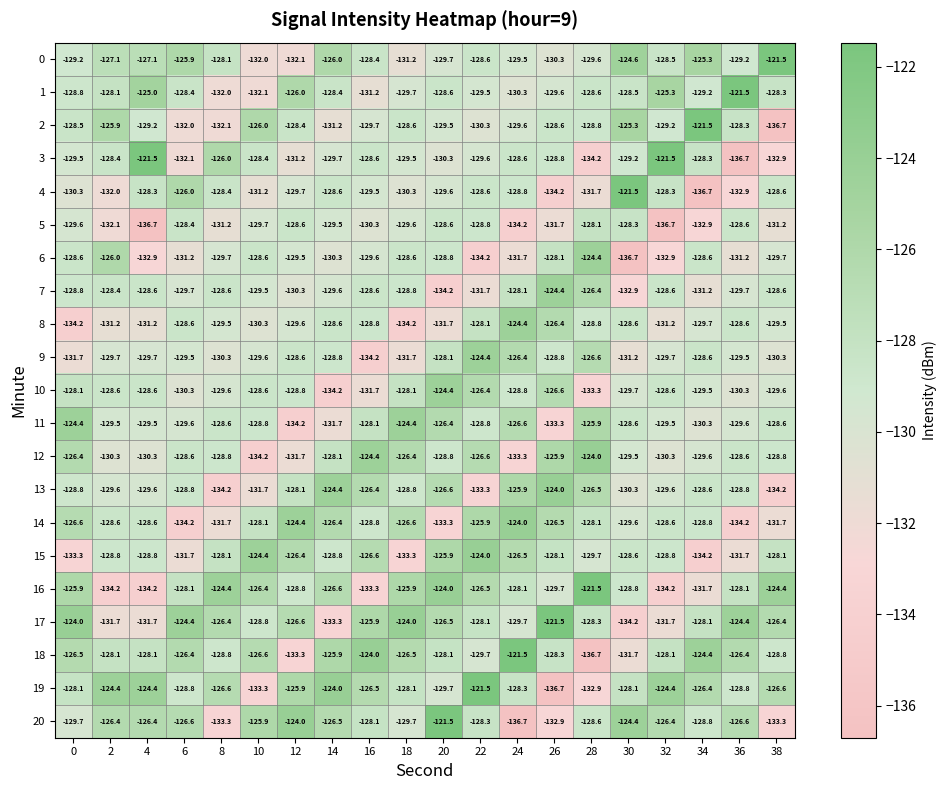

What is the difference between the maximum and second lowest values in the 0 series?

10.5